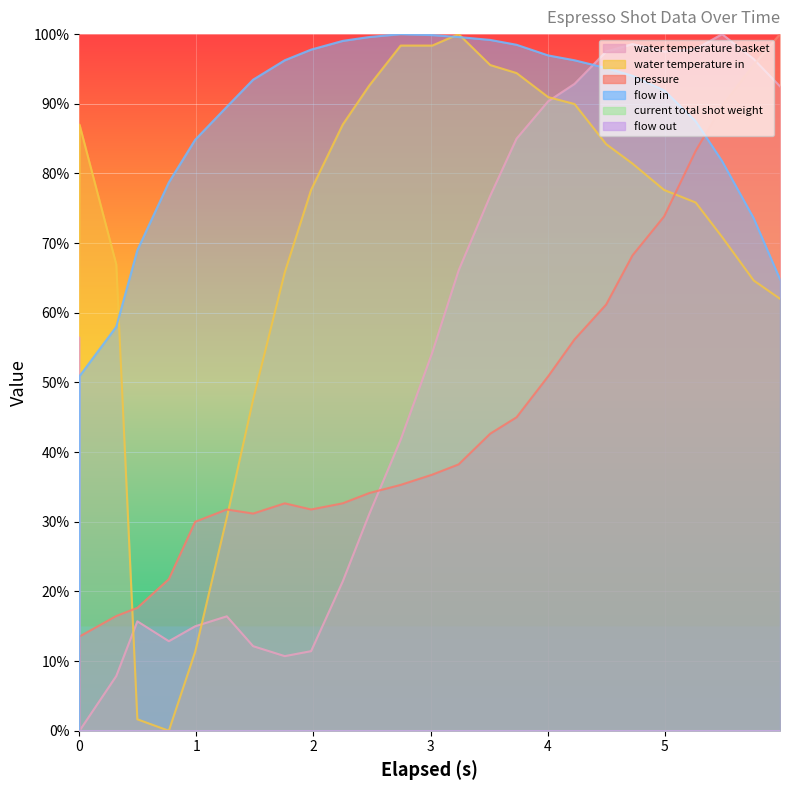

Is the value of water_temperature_in at 2 greater than the value of water_temperature_basket at 14?

Yes